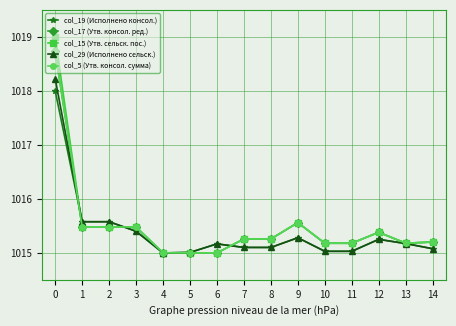

Where do col_19 (Исполнено консол.) and col_15 (Утв. сельск. пос.) first cross each other?

0 and 1